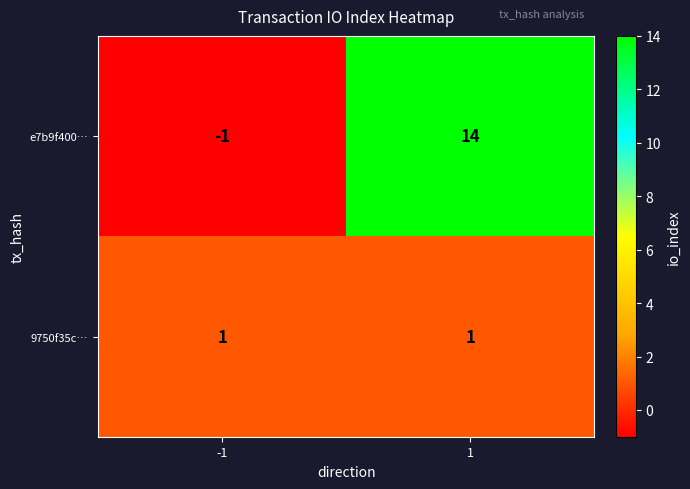

Reading left to right, transcribe all the data shown in this chart.

e7b9f400…: -1=-1	1=14
9750f35c…: -1=1	1=1